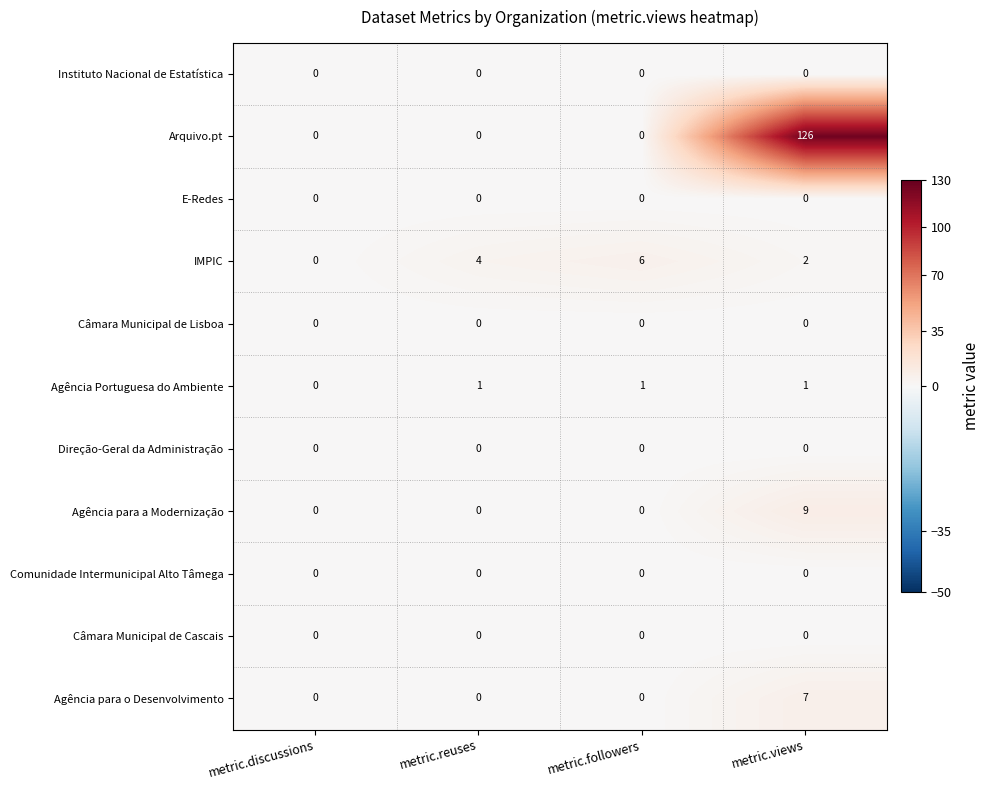

Which series has the largest range (max minus min)?

Arquivo.pt